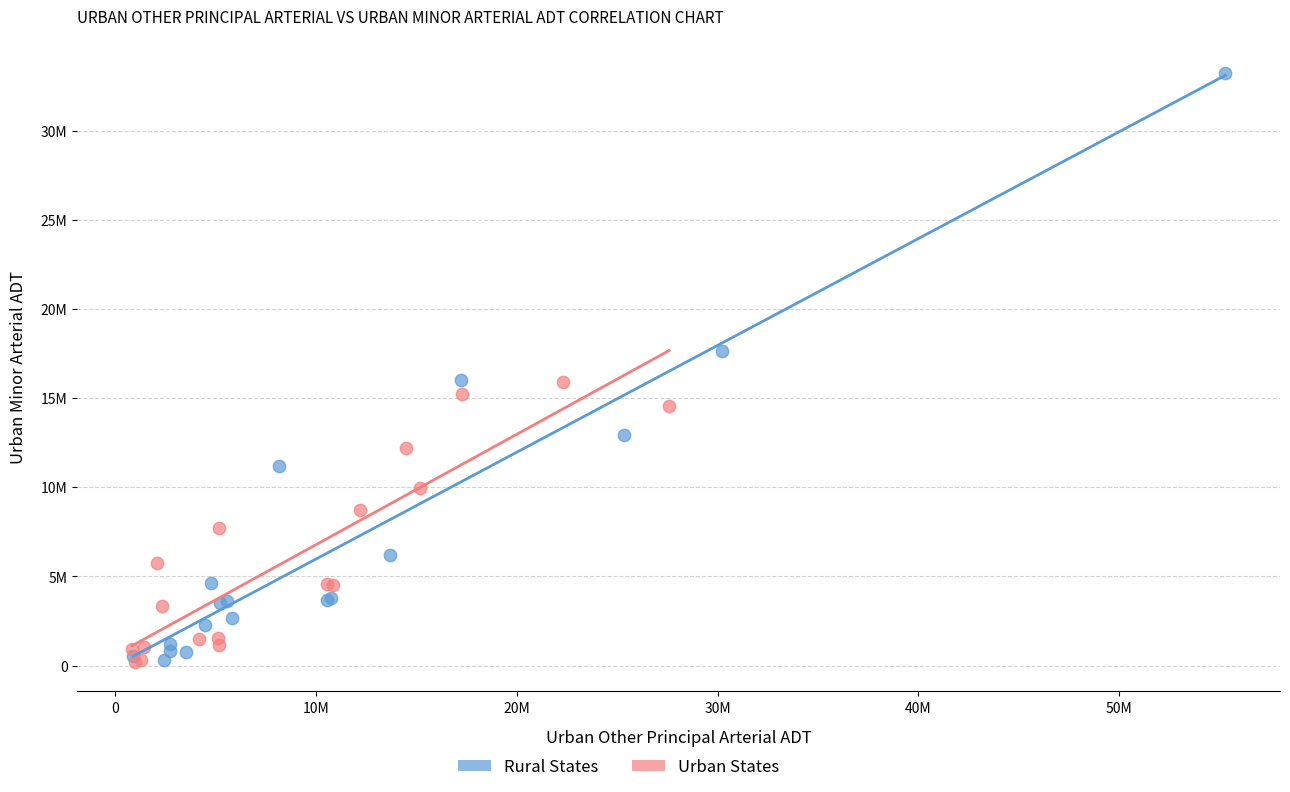

Which series reaches the maximum Y coordinate?

Rural States